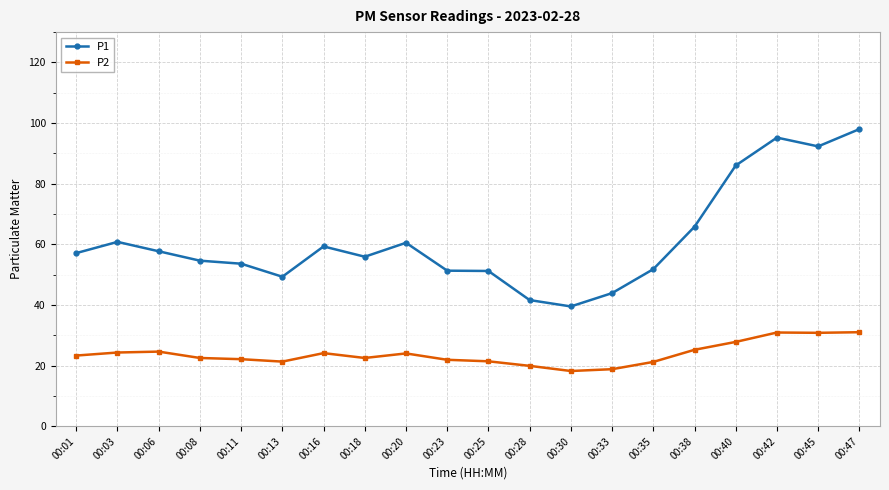

Is the value of P2 at 00:06 greater than the value of P1 at 00:40?

No